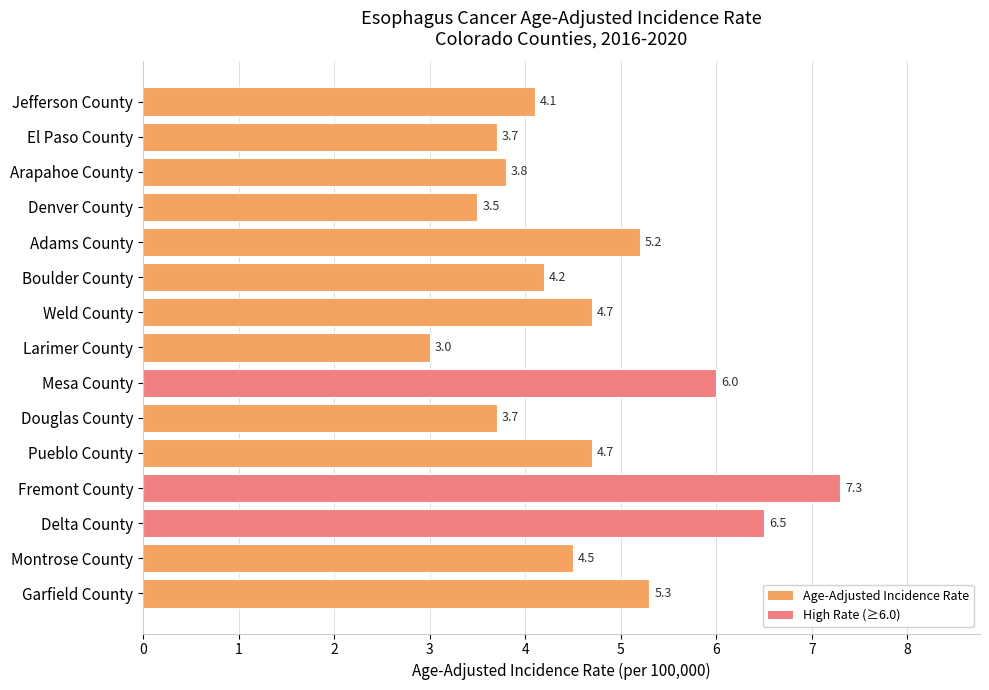

At which label is the value closest to 5?

Adams County